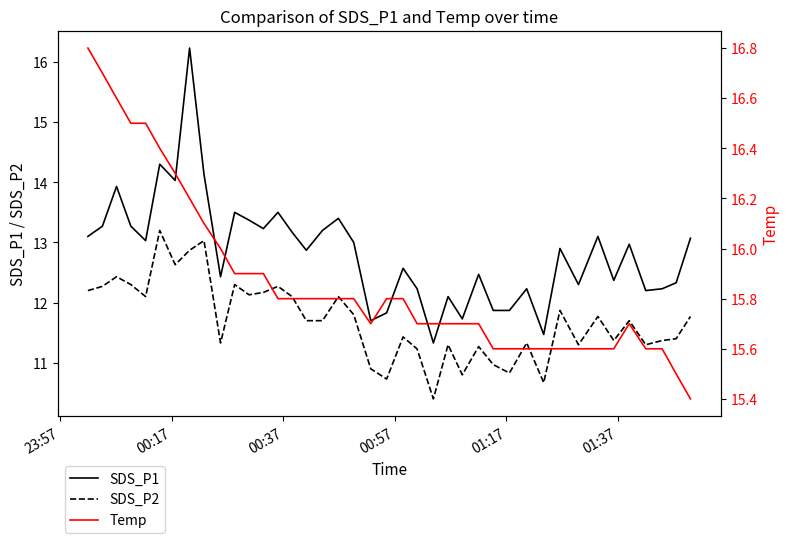

How many values in the SDS_P1 series are below 12?

7